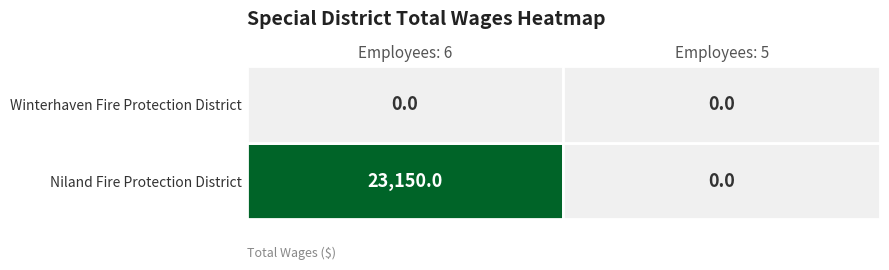

Count the number of data series in this chart.

2